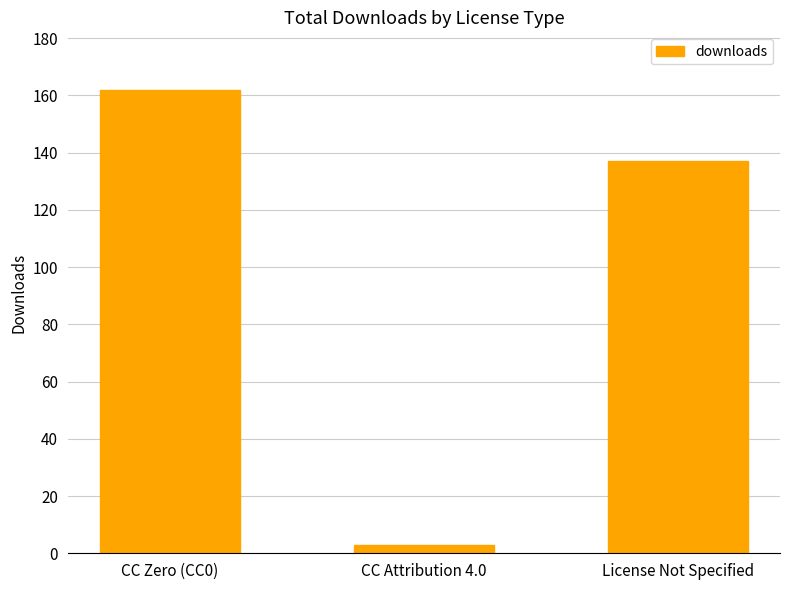

What is the difference between the maximum and minimum values?

159